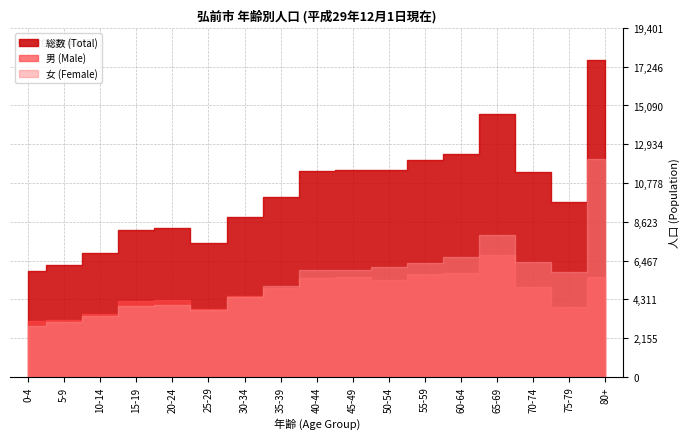

How many interior local valleys does the 女 (Female) series have?

3